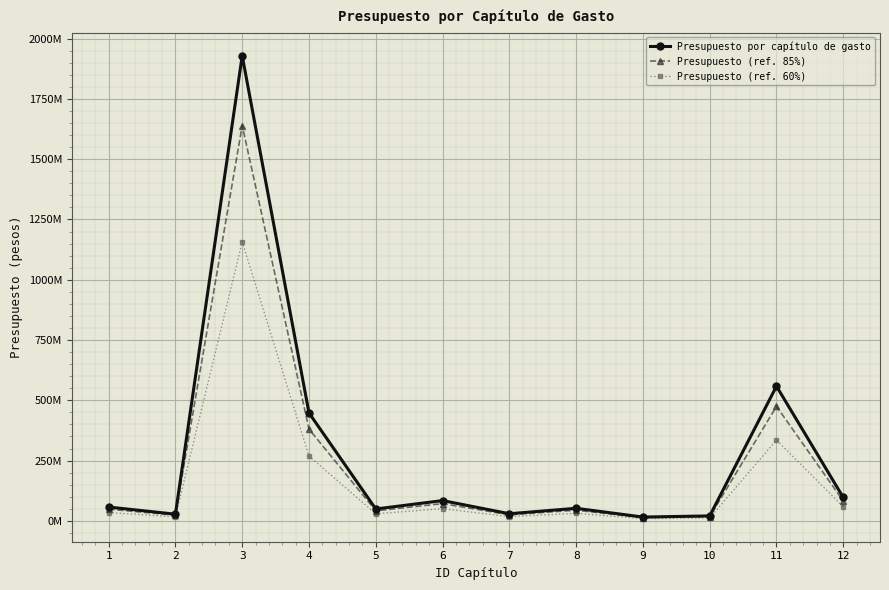

What are all the series names shown in the legend?

Presupuesto por capítulo de gasto, Presupuesto (ref. 85%), Presupuesto (ref. 60%)